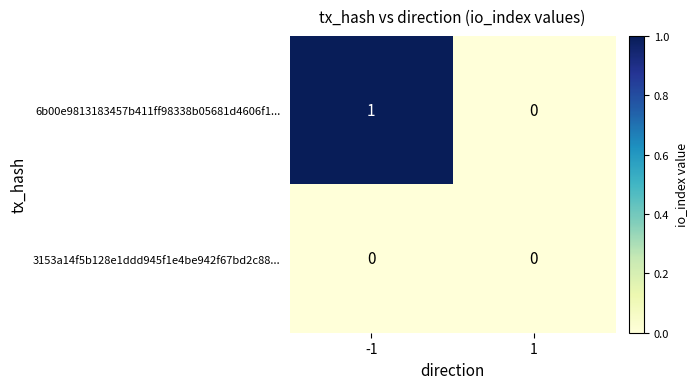

Reading left to right, extract all data points from this chart.

6b00e9813183457b411ff98338b05681d4606f1...: 1	0
3153a14f5b128e1ddd945f1e4be942f67bd2c88...: 0	0